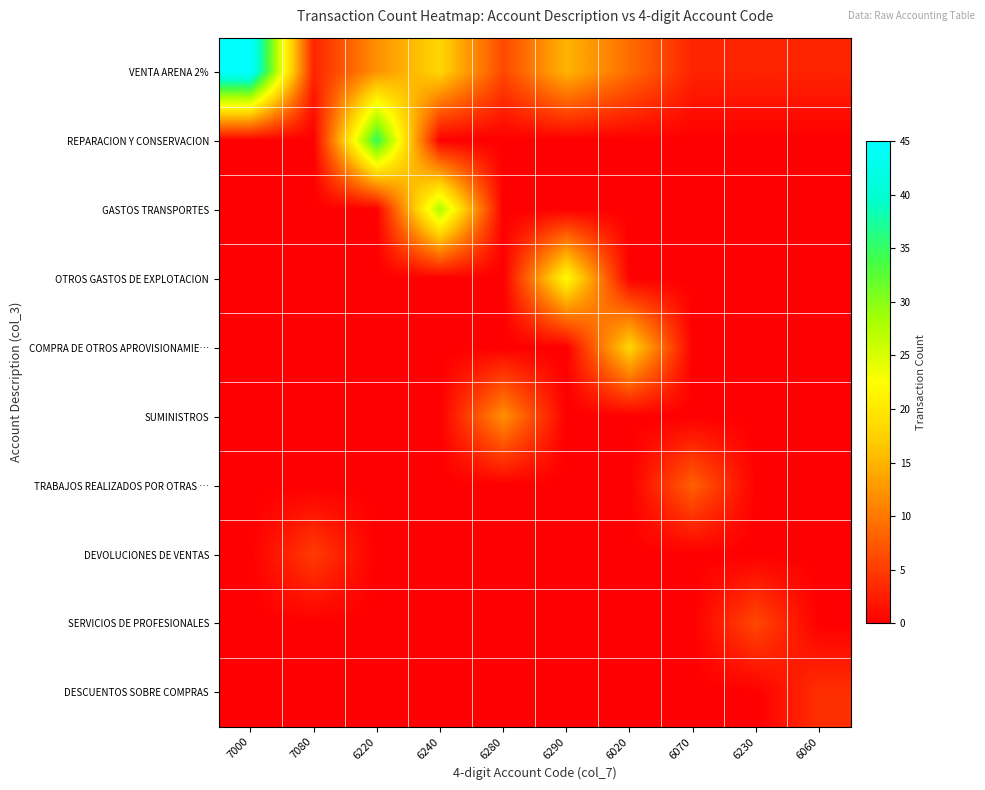

Reading left to right, extract all data points from this chart.

VENTA ARENA 2%: 7000=45	7080=3	6220=12	6240=18	6280=6	6290=15	6020=9	6070=3	6230=3	6060=3
REPARACION Y CONSERVACION: 7000=0	7080=0	6220=35	6240=0	6280=0	6290=0	6020=0	6070=0	6230=0	6060=0
GASTOS TRANSPORTES: 7000=0	7080=0	6220=0	6240=28	6280=0	6290=0	6020=0	6070=0	6230=0	6060=0
OTROS GASTOS DE EXPLOTACION: 7000=0	7080=0	6220=0	6240=0	6280=0	6290=22	6020=0	6070=0	6230=0	6060=0
COMPRA DE OTROS APROVISIONAMIE…: 7000=0	7080=0	6220=0	6240=0	6280=0	6290=0	6020=18	6070=0	6230=0	6060=0
SUMINISTROS: 7000=0	7080=0	6220=0	6240=0	6280=12	6290=0	6020=0	6070=0	6230=0	6060=0
TRABAJOS REALIZADOS POR OTRAS …: 7000=0	7080=0	6220=0	6240=0	6280=0	6290=0	6020=0	6070=8	6230=0	6060=0
DEVOLUCIONES DE VENTAS: 7000=0	7080=5	6220=0	6240=0	6280=0	6290=0	6020=0	6070=0	6230=0	6060=0
SERVICIOS DE PROFESIONALES: 7000=0	7080=0	6220=0	6240=0	6280=0	6290=0	6020=0	6070=0	6230=6	6060=0
DESCUENTOS SOBRE COMPRAS: 7000=0	7080=0	6220=0	6240=0	6280=0	6290=0	6020=0	6070=0	6230=0	6060=4